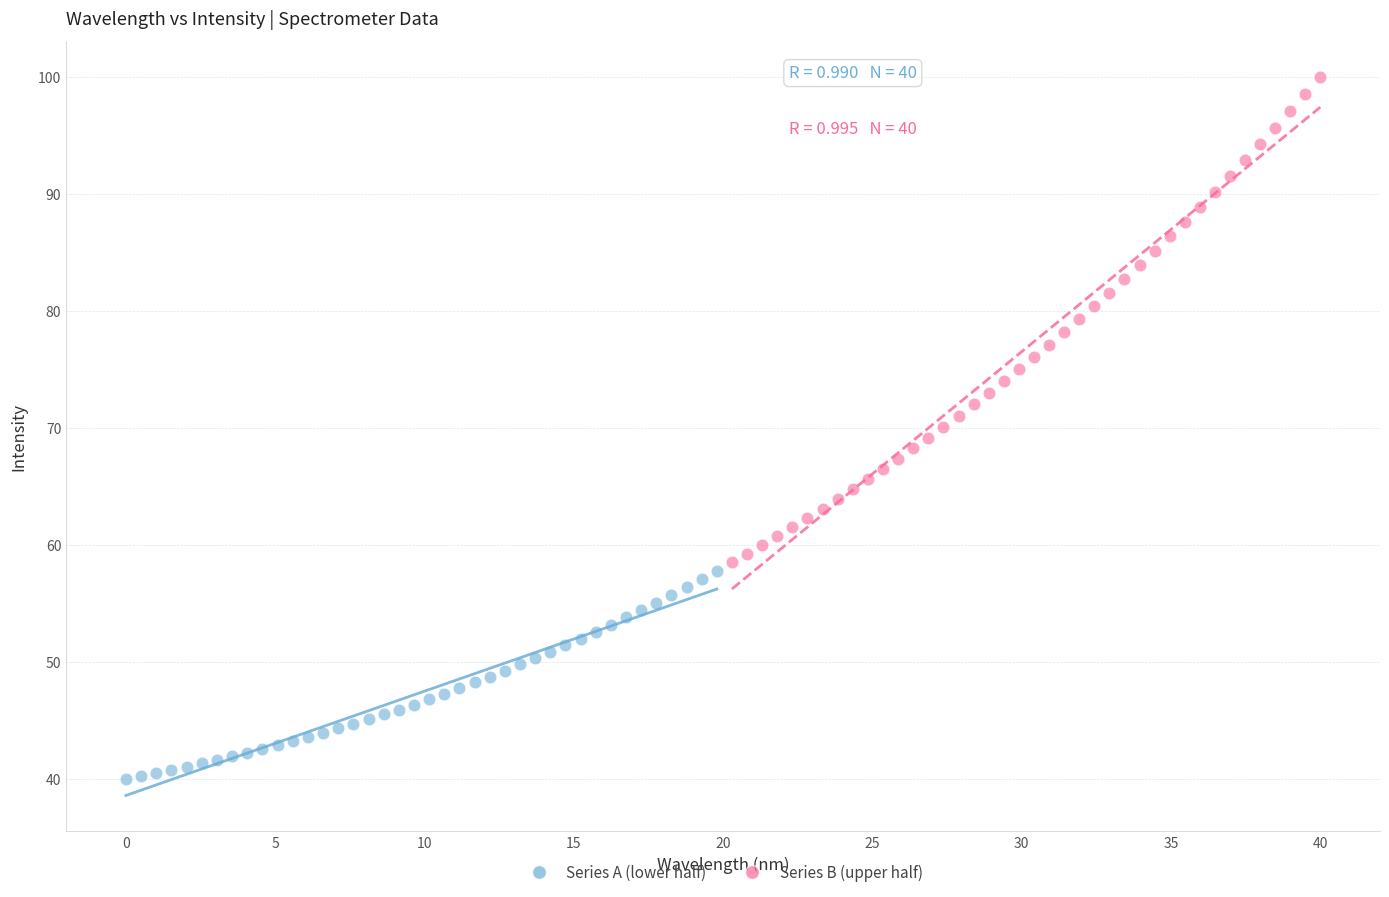

Which series has the largest Y range (max minus min)?

Series B (upper half)